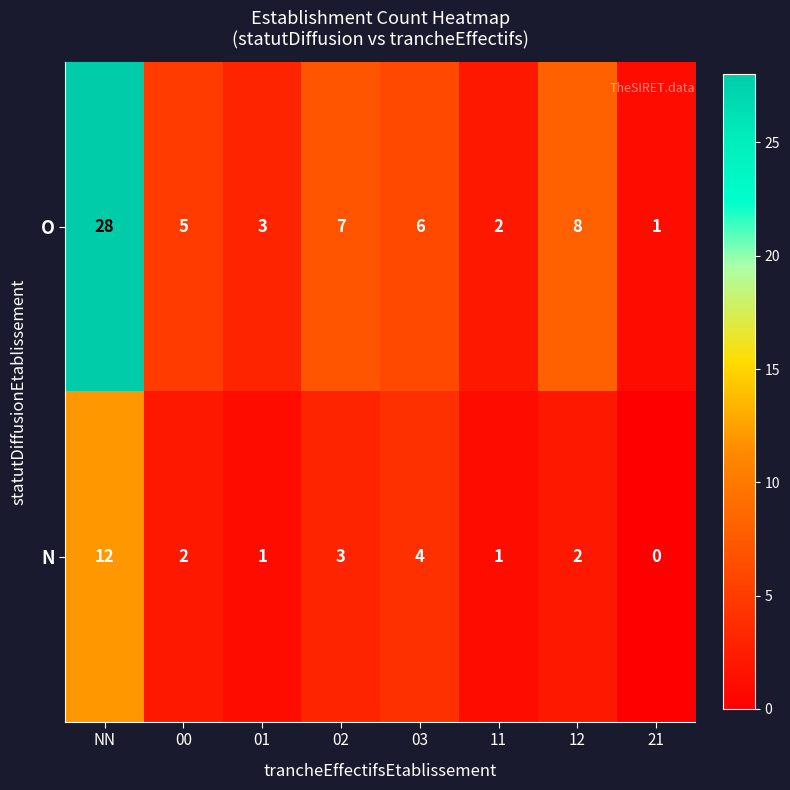

Reading left to right, list all the values displayed in this chart.

O: NN=28	00=5	01=3	02=7	03=6	11=2	12=8	21=1
N: NN=12	00=2	01=1	02=3	03=4	11=1	12=2	21=0